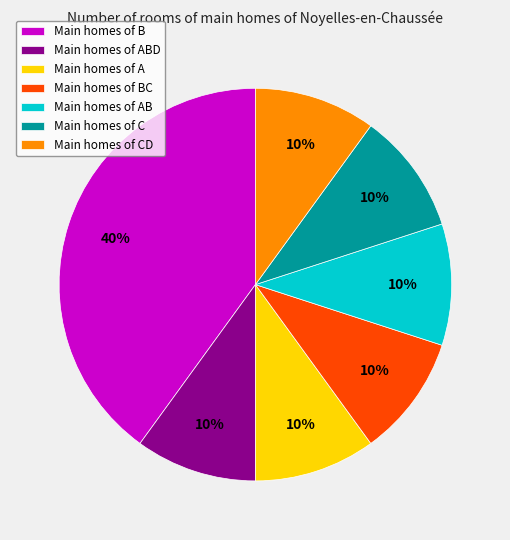

Combined, do Main homes of BC and Main homes of C account for over 50%?

No